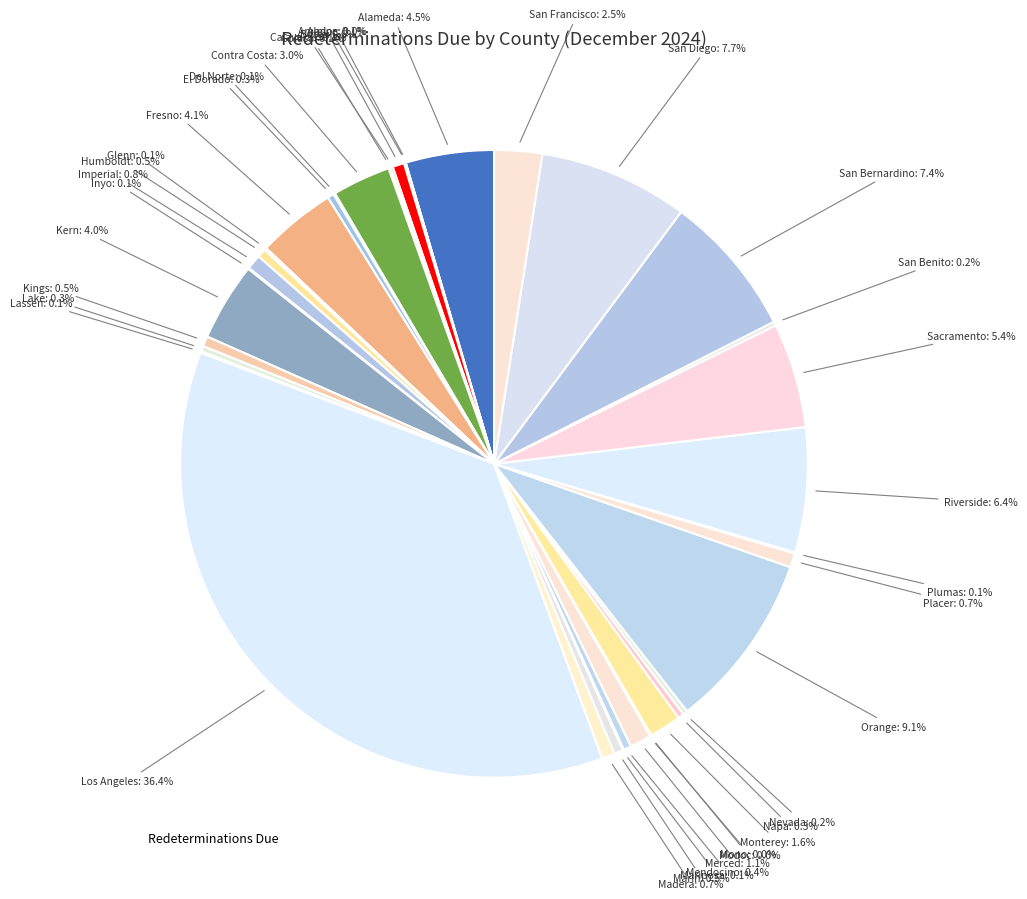

How many slices are in this pie chart?

38